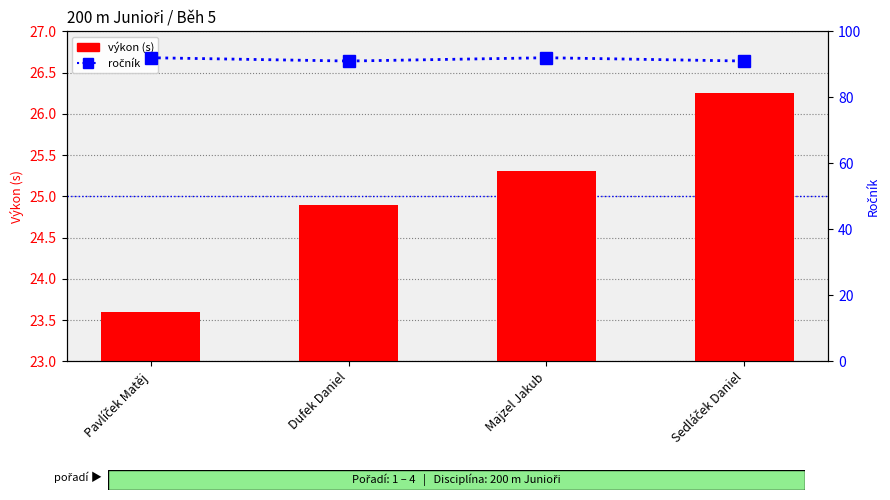

What is the label of the 4th bar from the left?

Sedláček Daniel